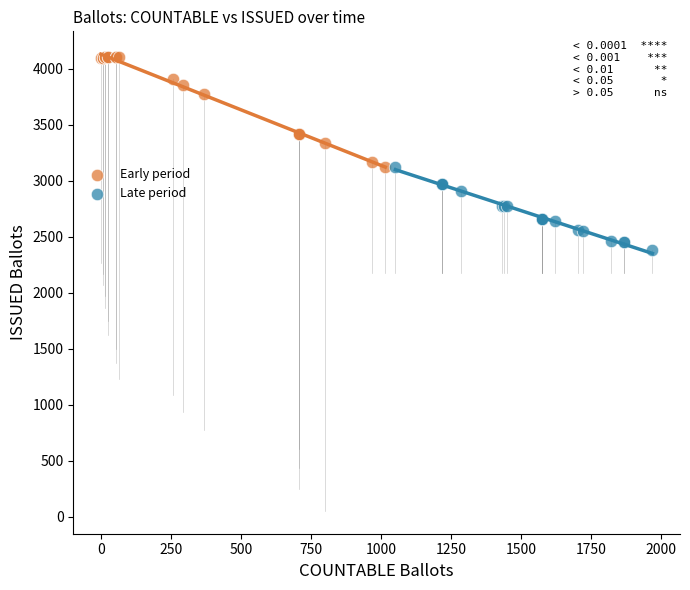

Which series has the largest Y range (max minus min)?

Early period